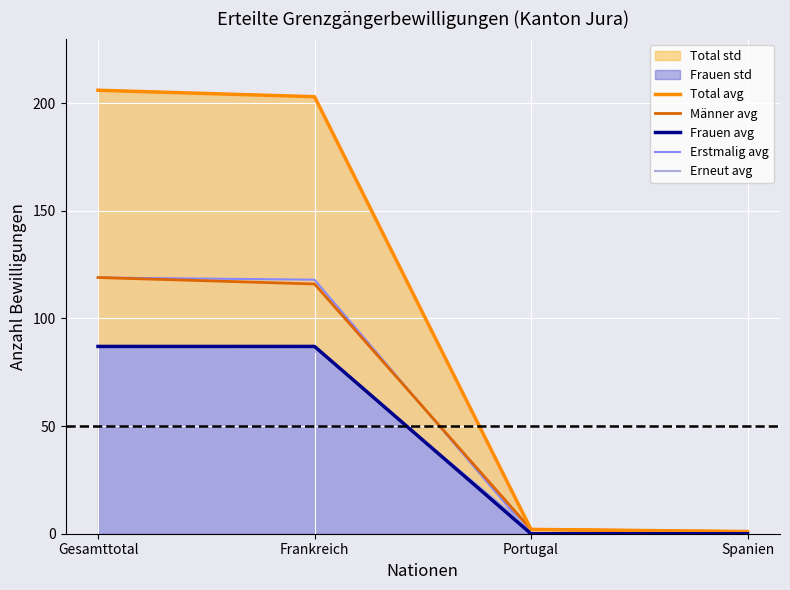

How many lines are shown in the chart?

5